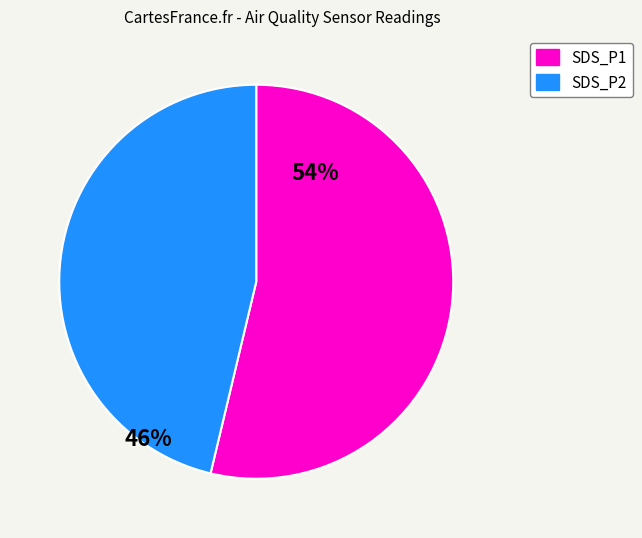

Is SDS_P1 the majority of the pie?

Yes